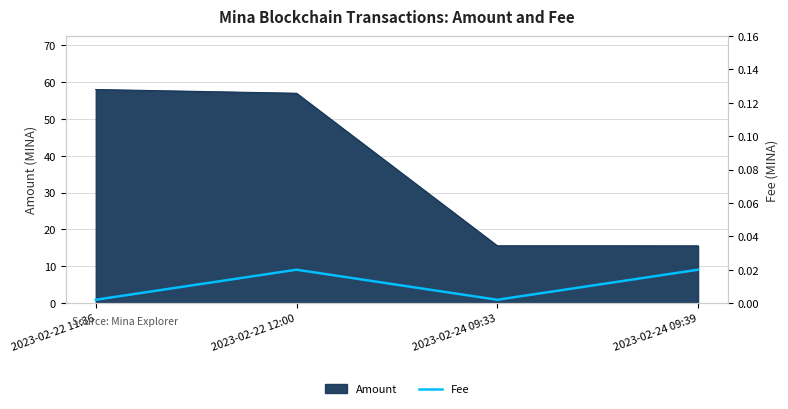

True or false: Amount has more than 1 points higher than both neighbors.

False